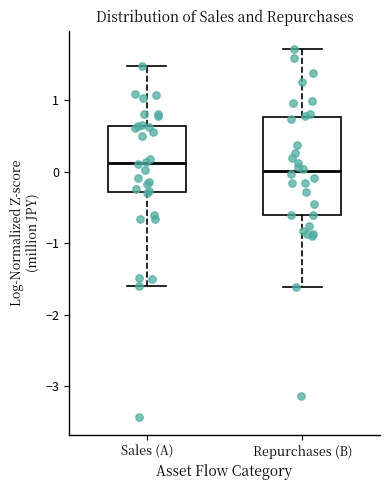

Reading left to right, read every box against the y-axis: the position of its median line, the range the box covers, and the ends of its whiskers. The values are not printed on the chart, so give them approximately, as read against the axis.

Sales (A): median 0.1, box -0.3 to 0.6, whiskers -1.6 to 1.5
Repurchases (B): median 0.0, box -0.6 to 0.8, whiskers -1.6 to 1.7